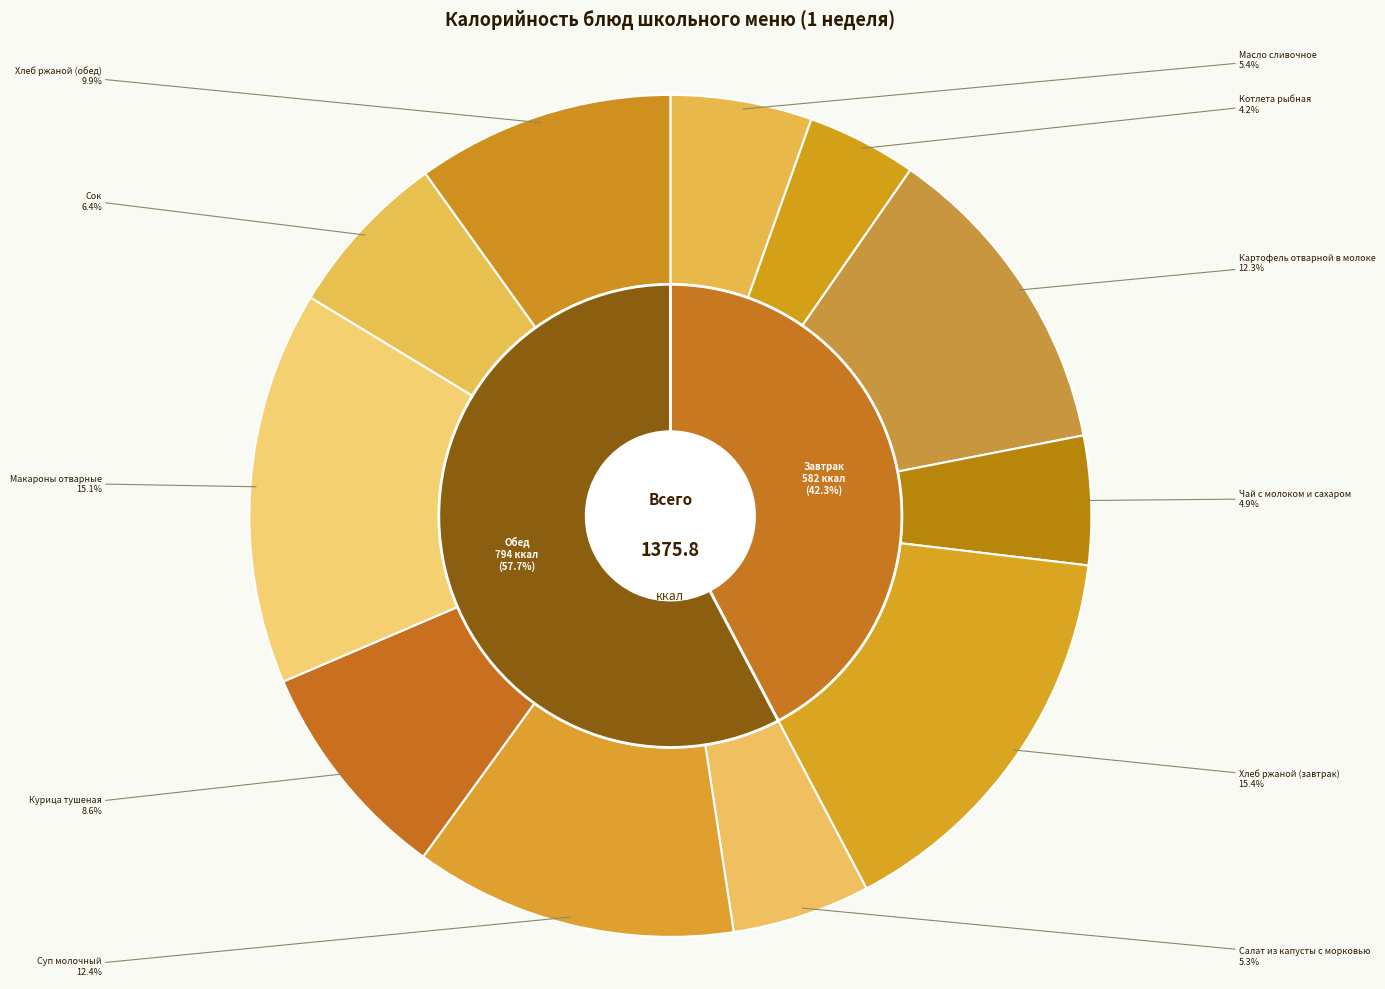

What is the change in value from Суп молочный to Хлеб ржаной (обед)?

-34.5